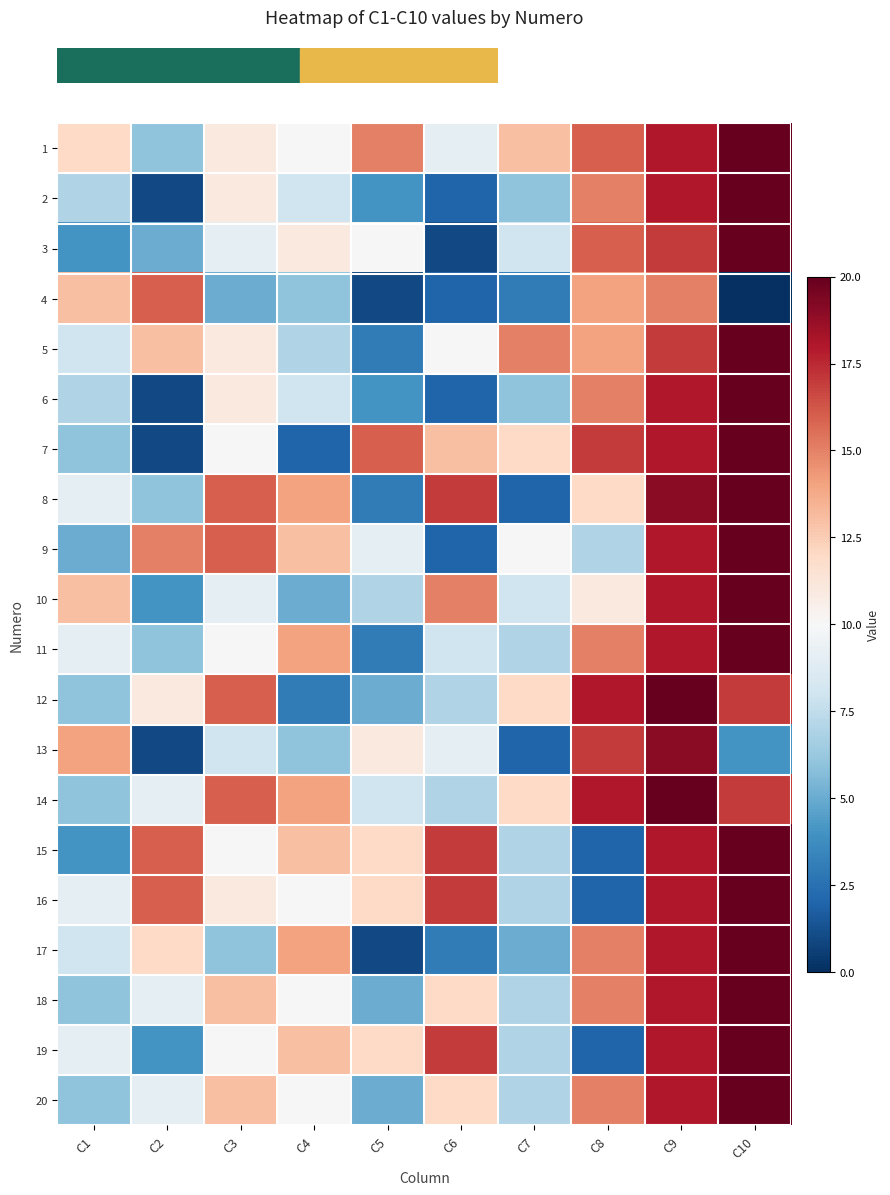

What is the total value across all series at C1?

161